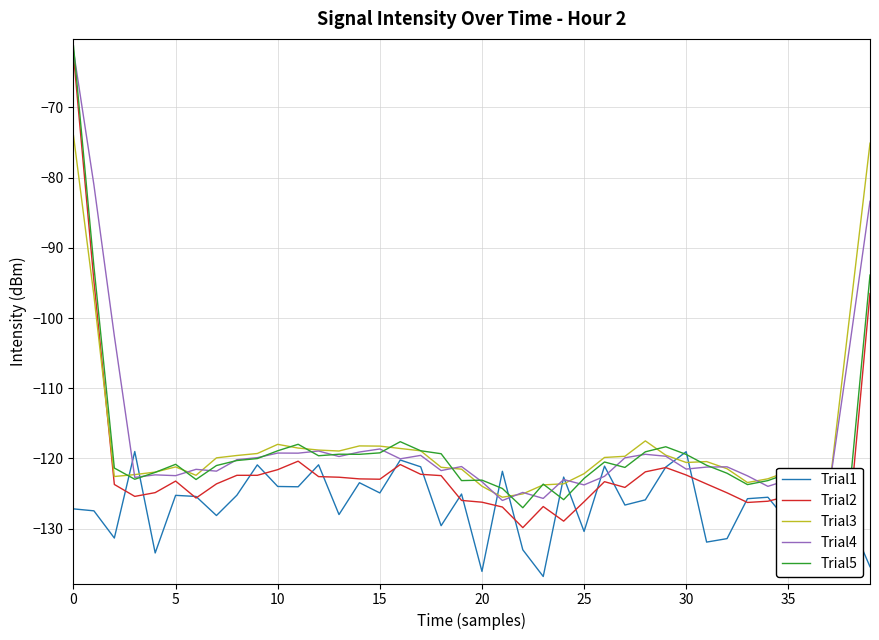

What is the average value of the Trial3 series?

-117.6